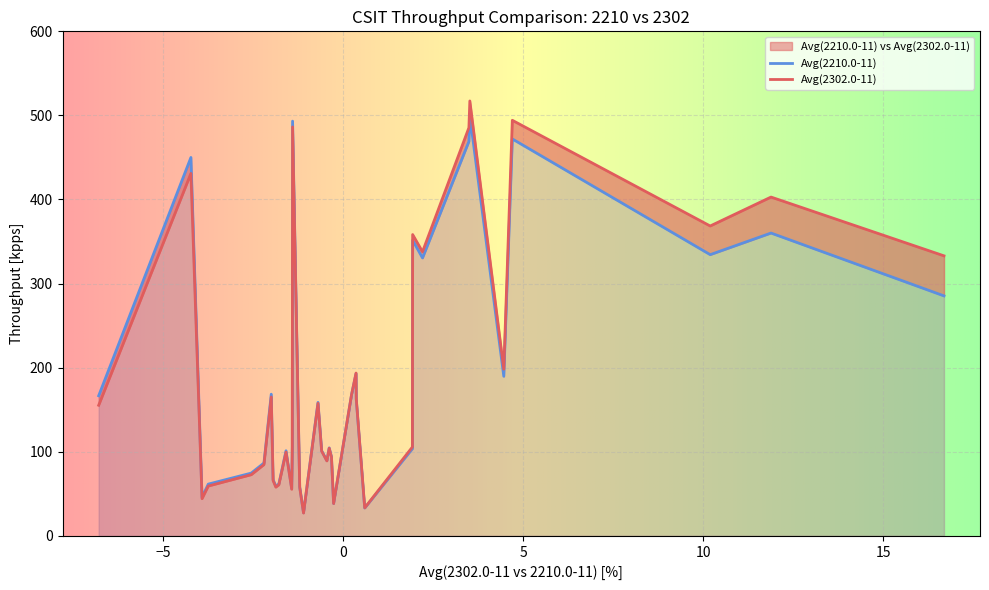

Rank the categories by Avg(2302.0-11) value from highest to lowest.

5, 3, 22, 6, 34, 1, 2, 8, 7, 0, 4, 12, 13, 29, 11, 19, 35, 9, 23, 16, 18, 25, 15, 17, 30, 31, 28, 26, 32, 27, 21, 24, 33, 14, 10, 20